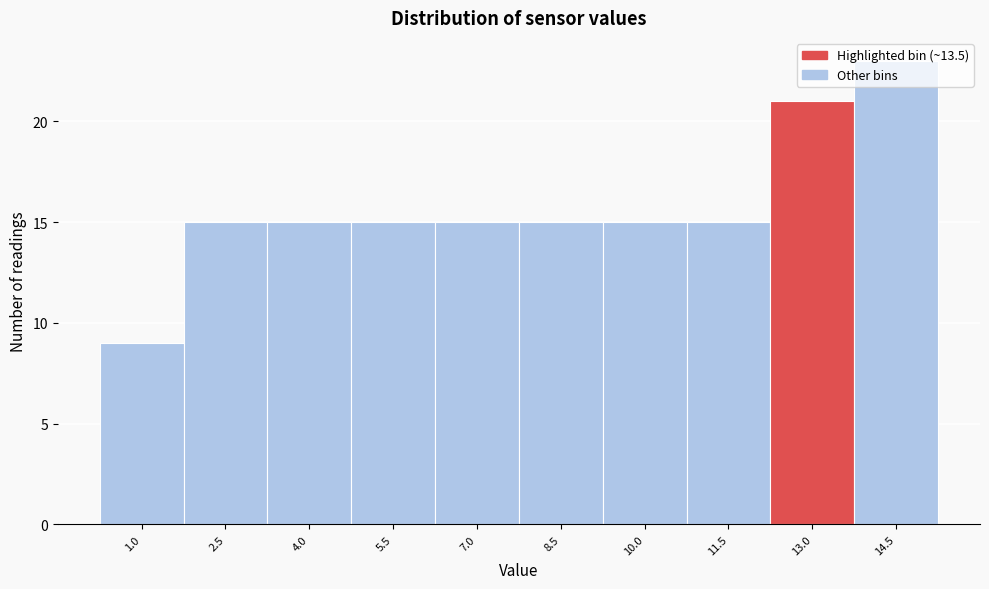

What is the sum of the values at 10.0 and 14.5?

38